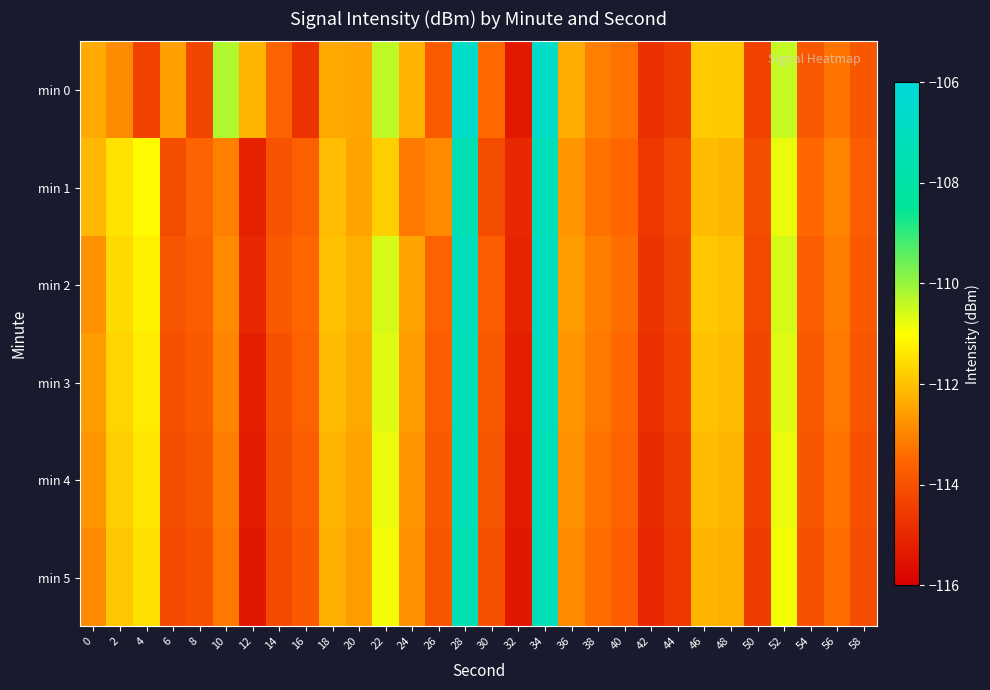

List the series in order of their peak value, highest first.

min 0, min 2, min 3, min 1, min 4, min 5